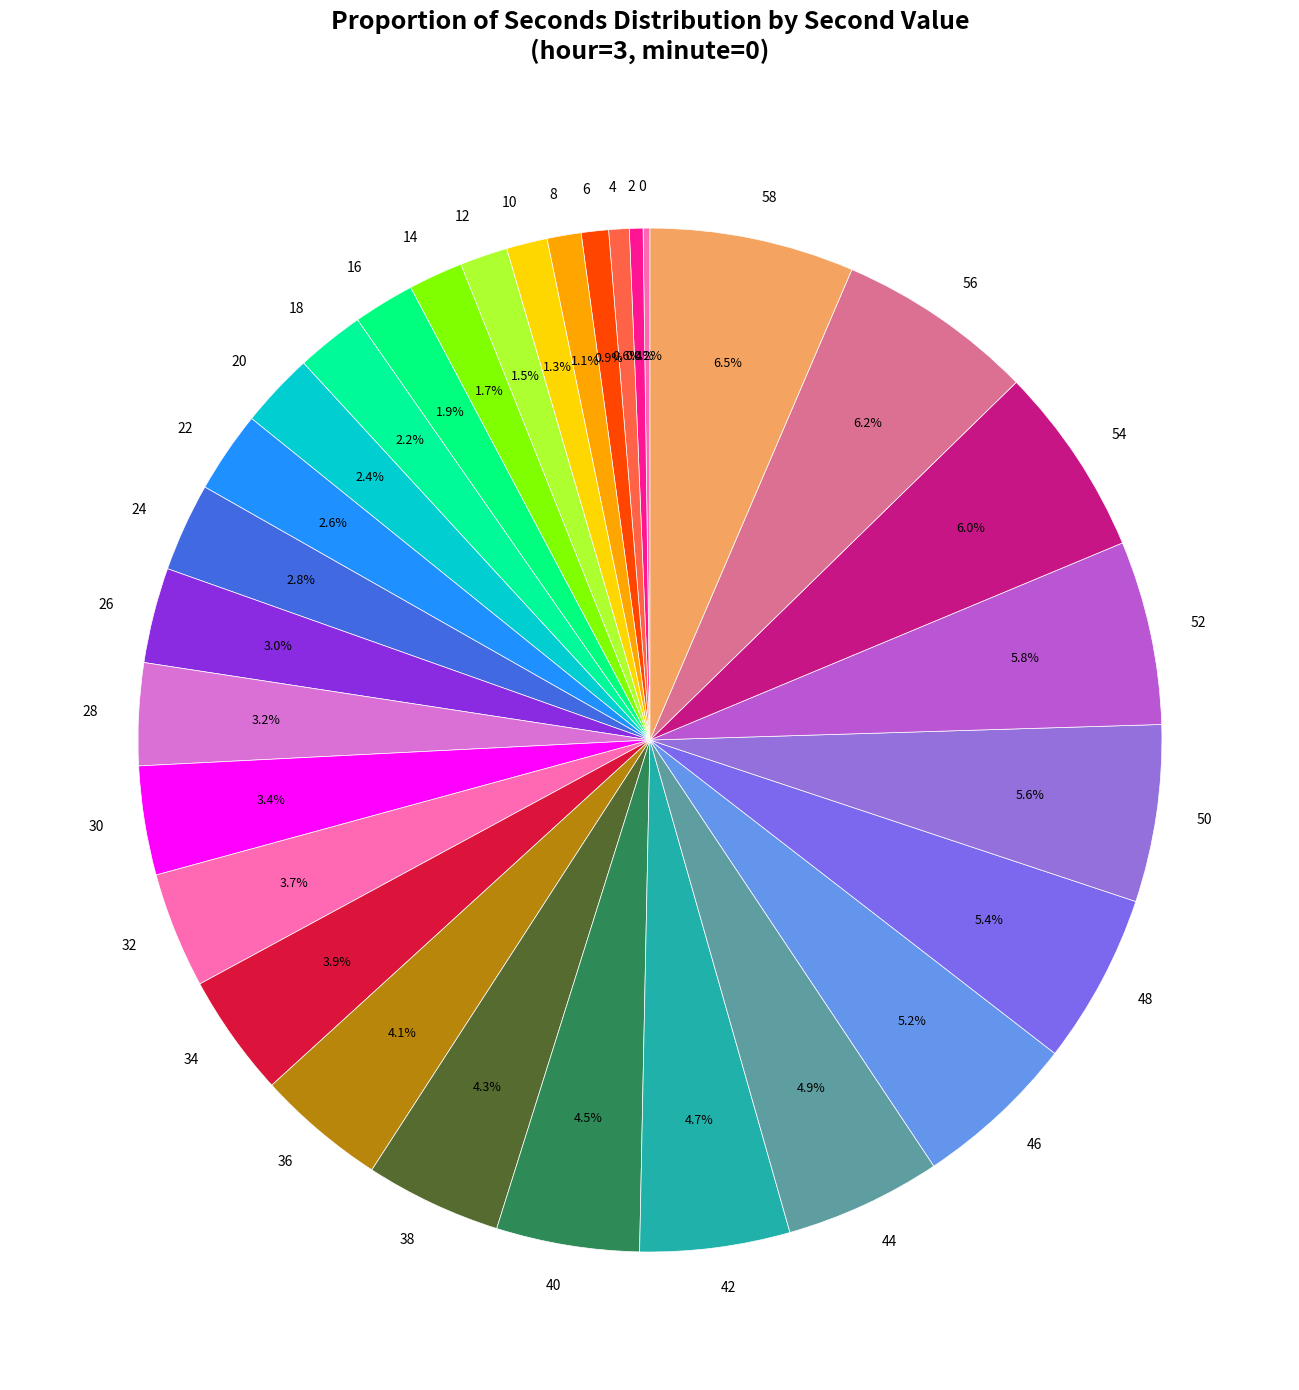

True or false: 12 accounts for 11% of the total.

False